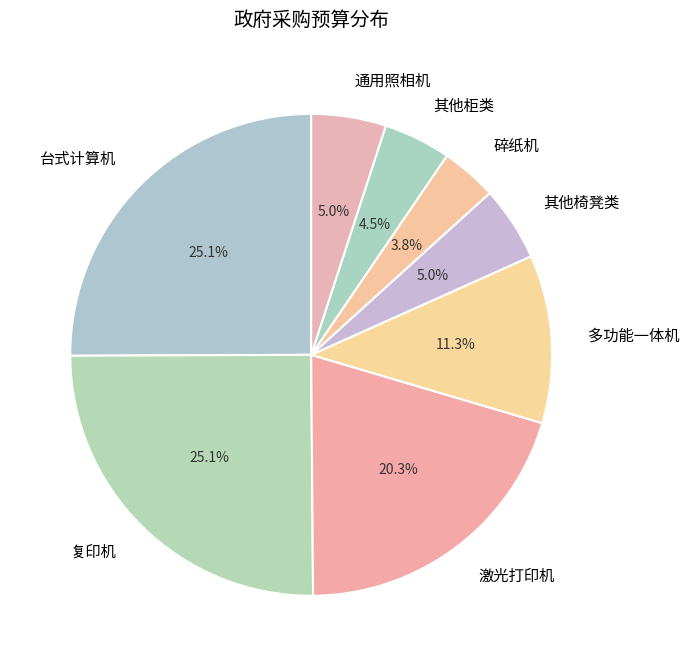

Is the sum of 激光打印机 and 其他柜类 greater than half?

No